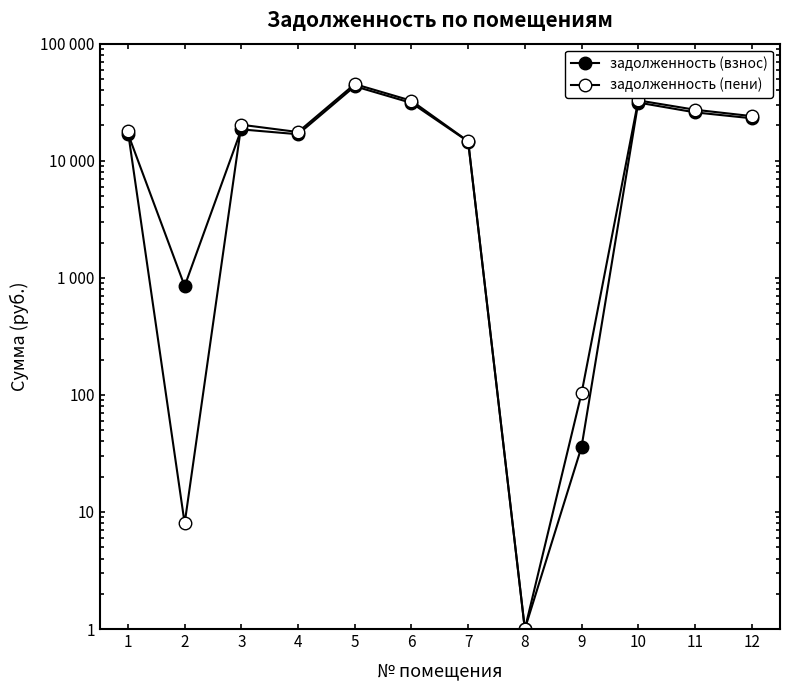

Reading left to right, transcribe all the data shown in this chart.

задолженность (взнос): 17055.9	850.2	18523.8	16837.3	43251.8	31176.0	14590.4	1.0	36.0	31395.8	25895.8	23052.9
задолженность (пени): 17809.5	8.0	20299.8	17581.3	45143.0	32539.2	14672.0	1.0	103.3	32768.6	27268.6	24060.9